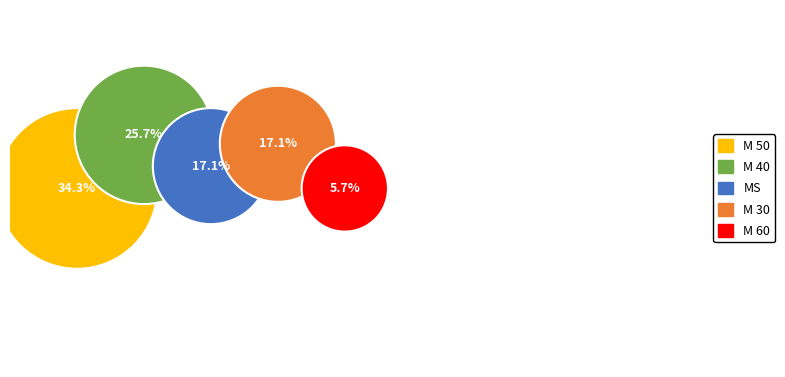

Does any single category account for the majority?

No